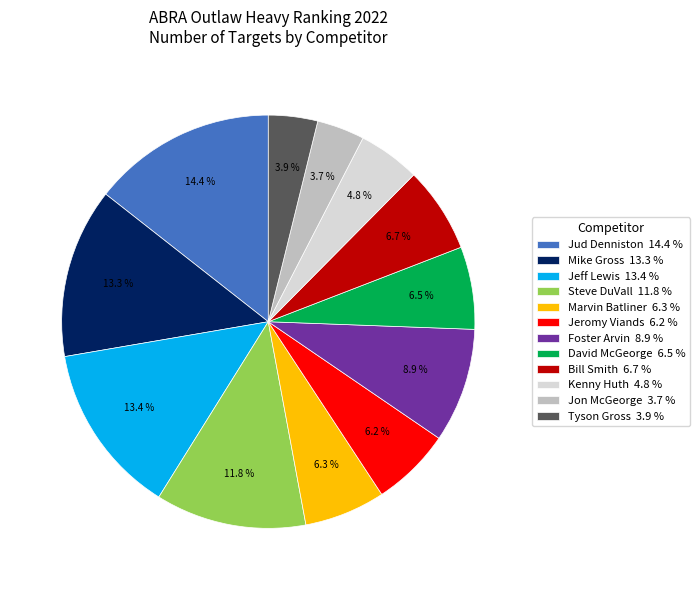

What is the ratio of the value at Bill Smith 6.7 % to the value at David McGeorge 6.5 %?

1.0